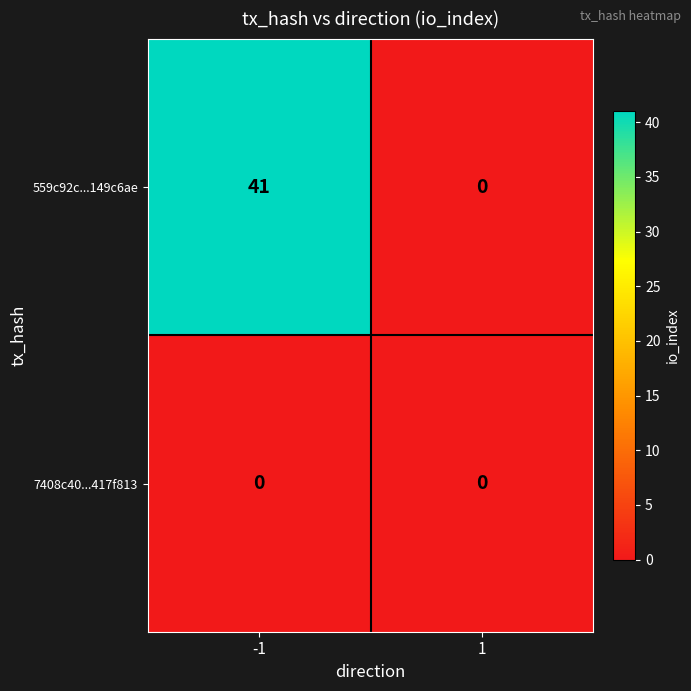

True or false: 7408c40...417f813 has a value of 0 at -1.

True